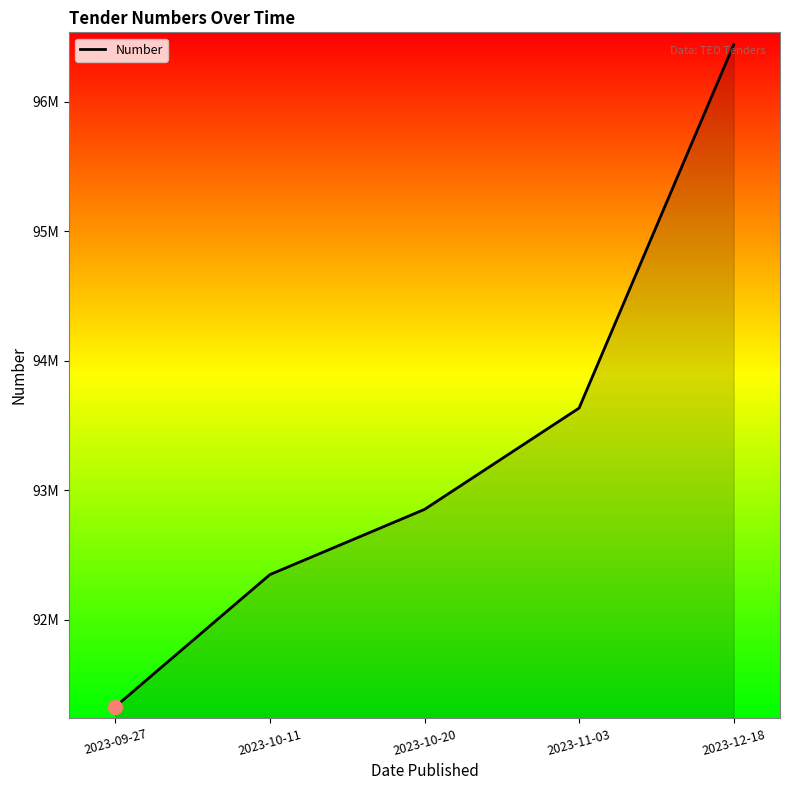

Which label corresponds to the smallest value in the chart?

2023-09-27